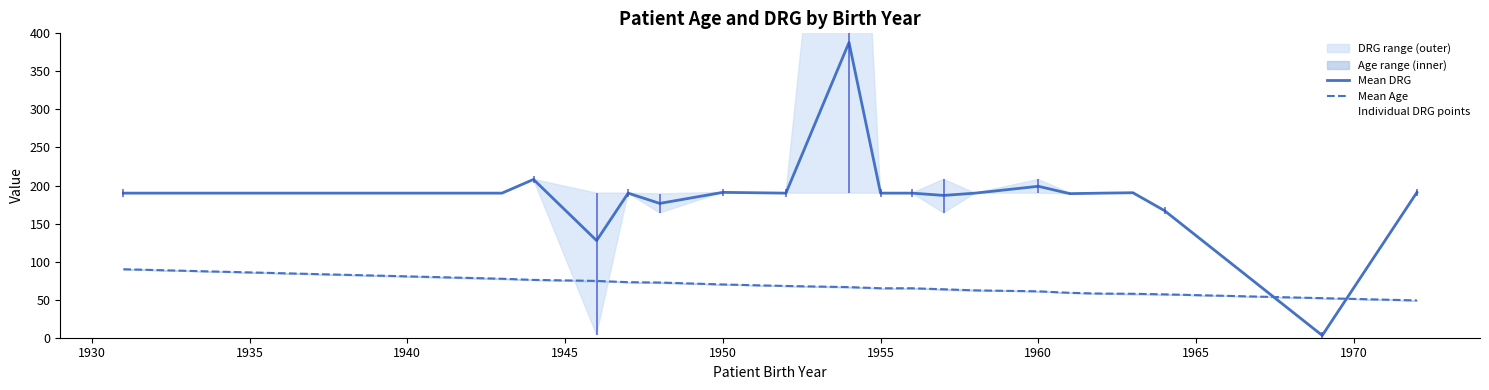

What is the change in value from 17 to 28?

-205